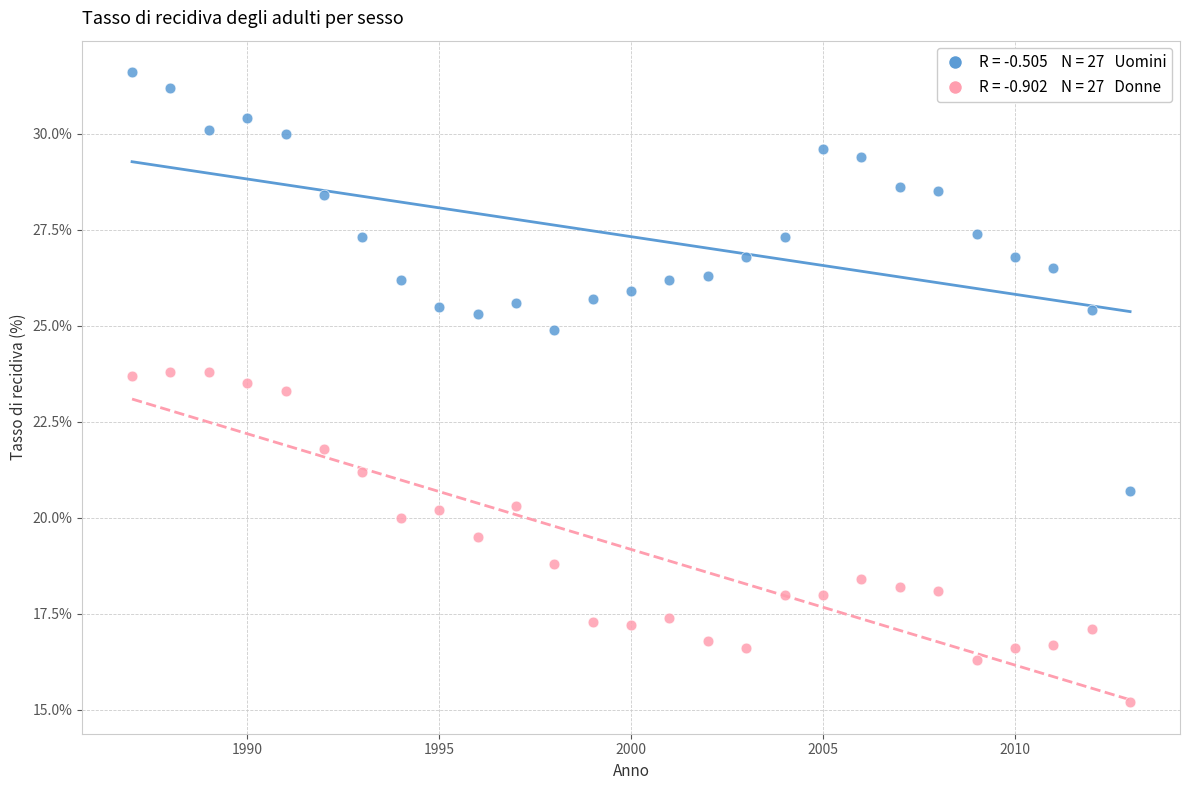

Across all series, what Y value is closest to 23?

23.3